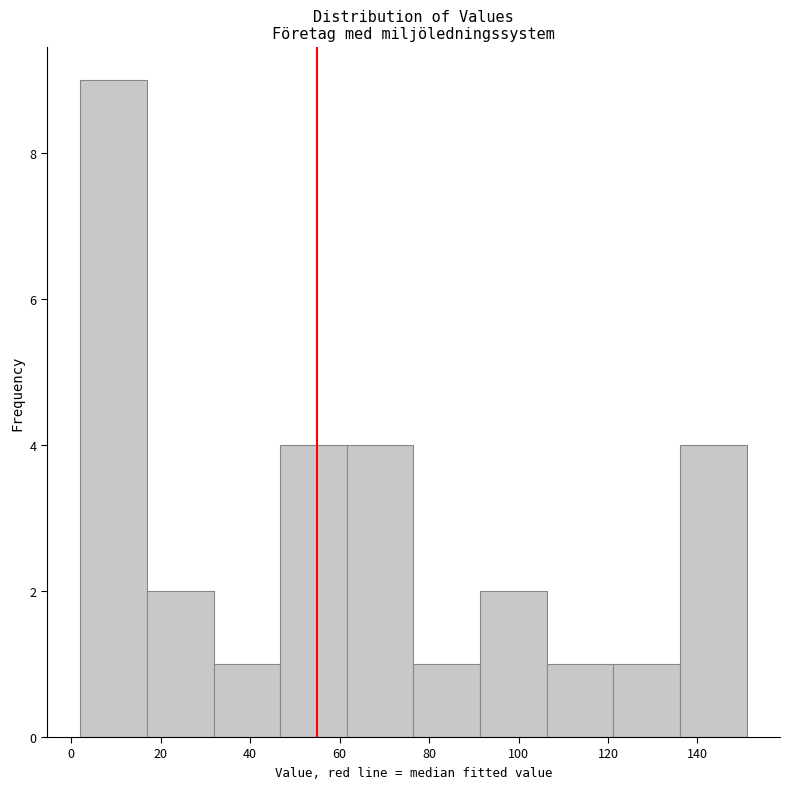

Over which range of the x-axis is the bar tallest?

2 to 16